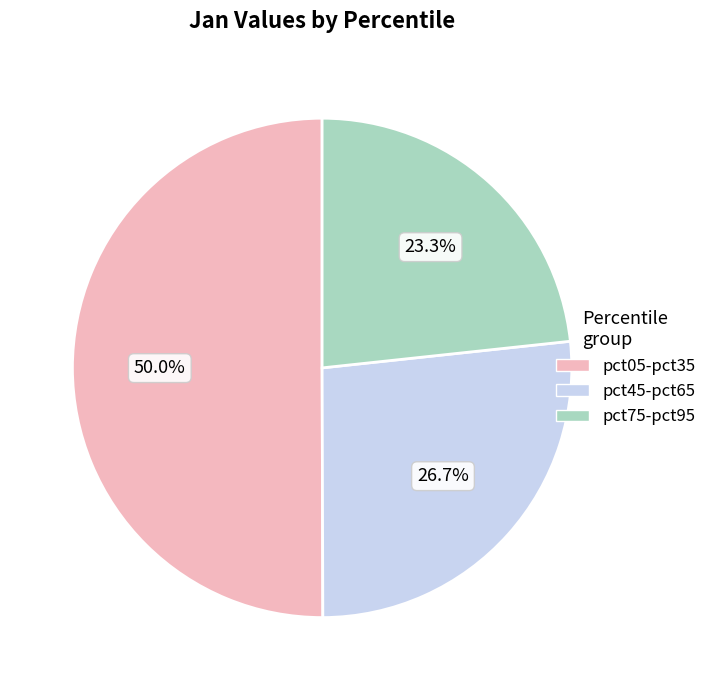

What is the smallest slice in the pie chart?

pct75